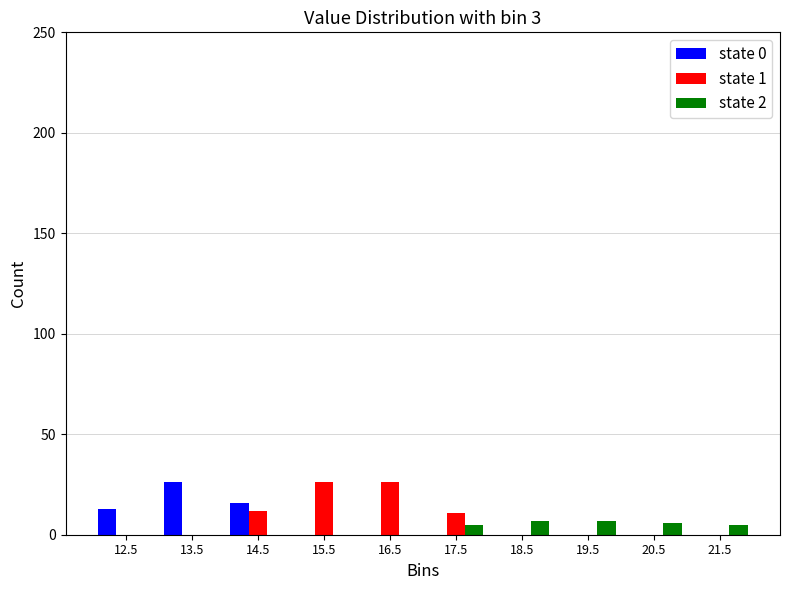

Reading left to right, list all the values displayed in this chart.

state 0: 12.5=13	13.5=26	14.5=16	15.5=0	16.5=0	17.5=0	18.5=0	19.5=0	20.5=0	21.5=0
state 1: 12.5=0	13.5=0	14.5=12	15.5=26	16.5=26	17.5=11	18.5=0	19.5=0	20.5=0	21.5=0
state 2: 12.5=0	13.5=0	14.5=0	15.5=0	16.5=0	17.5=5	18.5=7	19.5=7	20.5=6	21.5=5